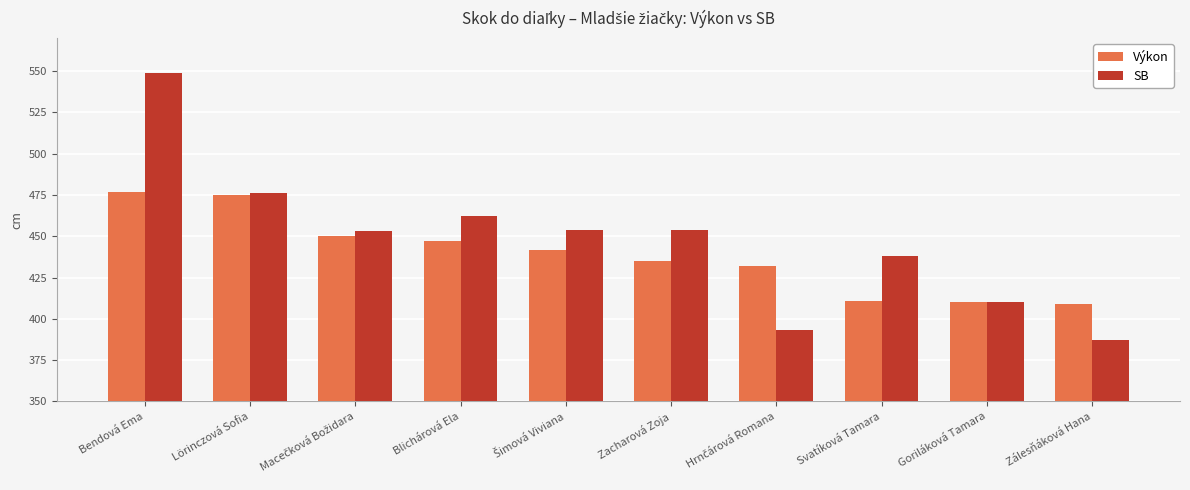

The value of Výkon at Svatíková Tamara is 545. True or false?

False